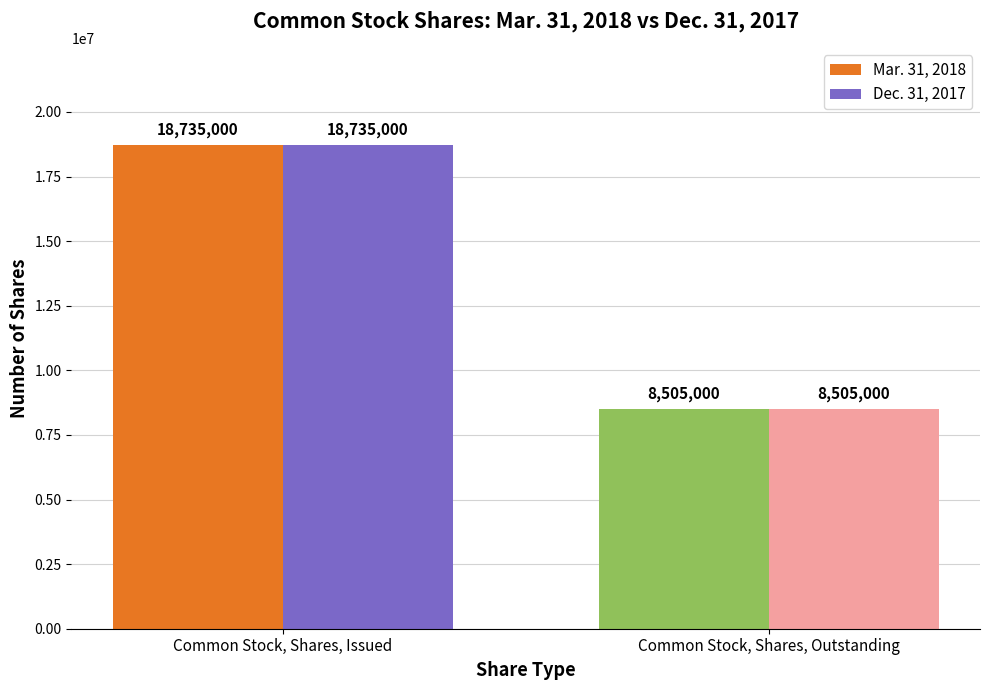

How many bars are there in each group?

2